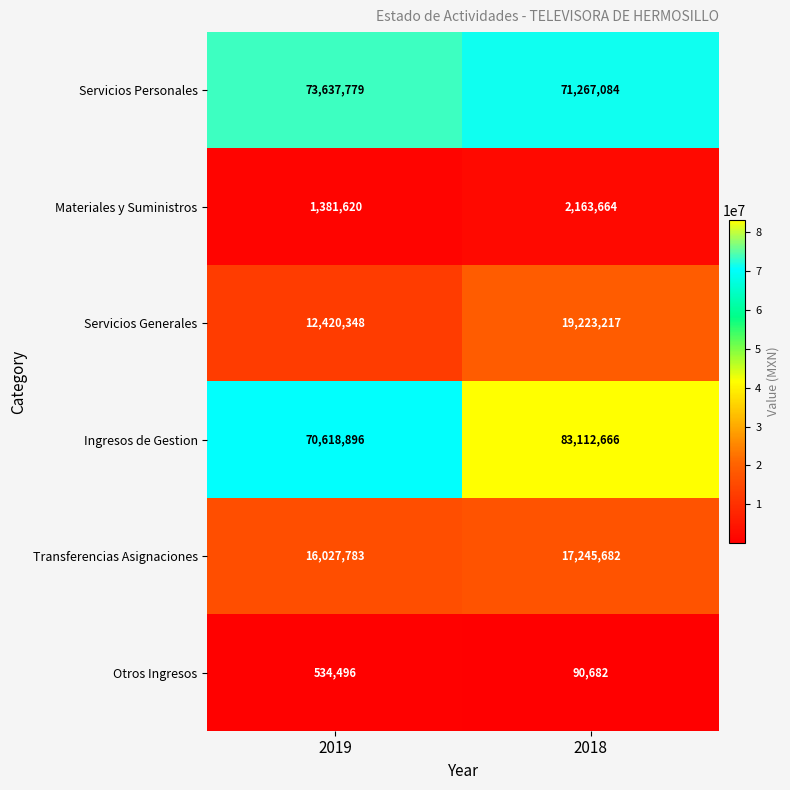

Which series changed the most between 2019 and 2018?

Ingresos de Gestion